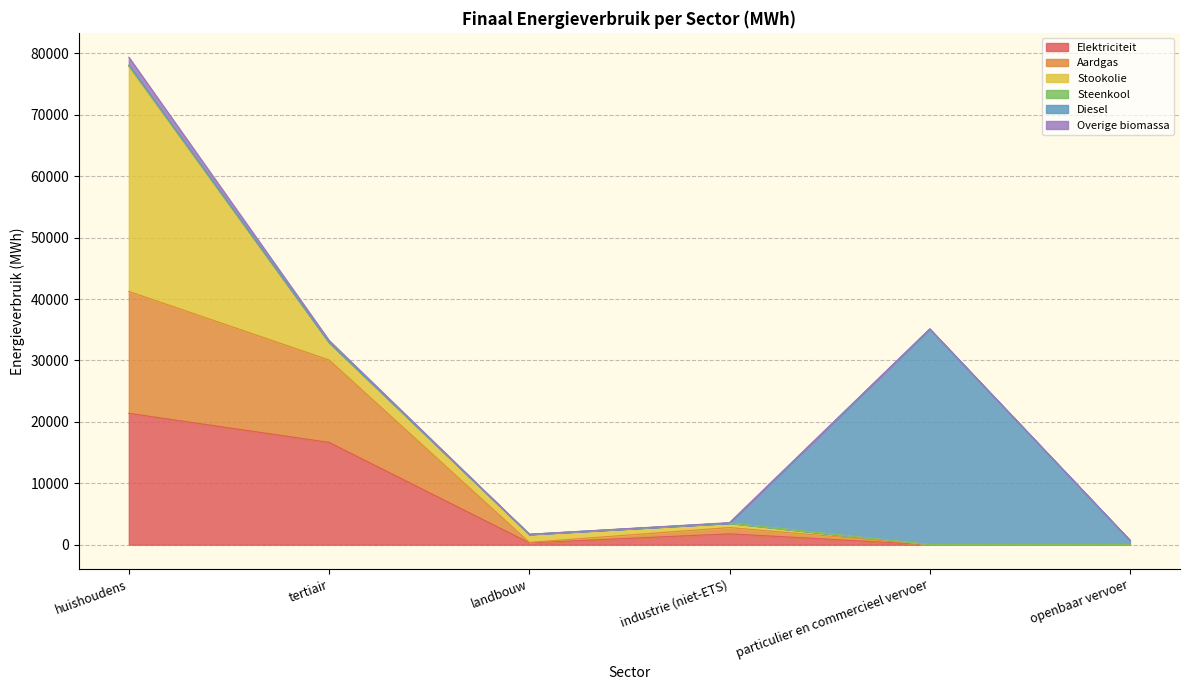

Is the value of Overige biomassa at industrie (niet-ETS) greater than the value of Aardgas at huishoudens?

No